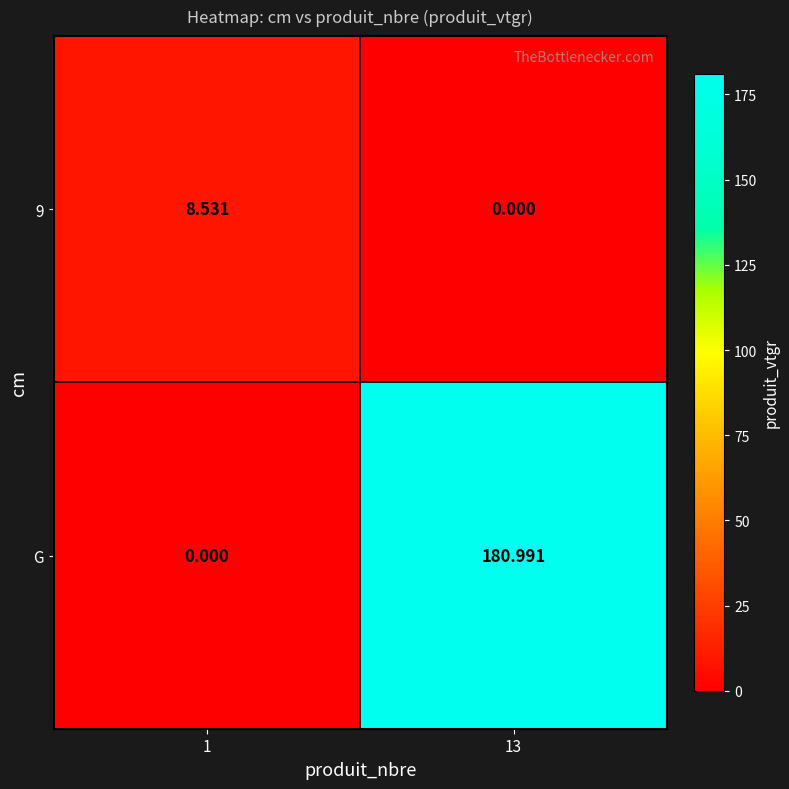

Which series has the largest total across all categories?

G